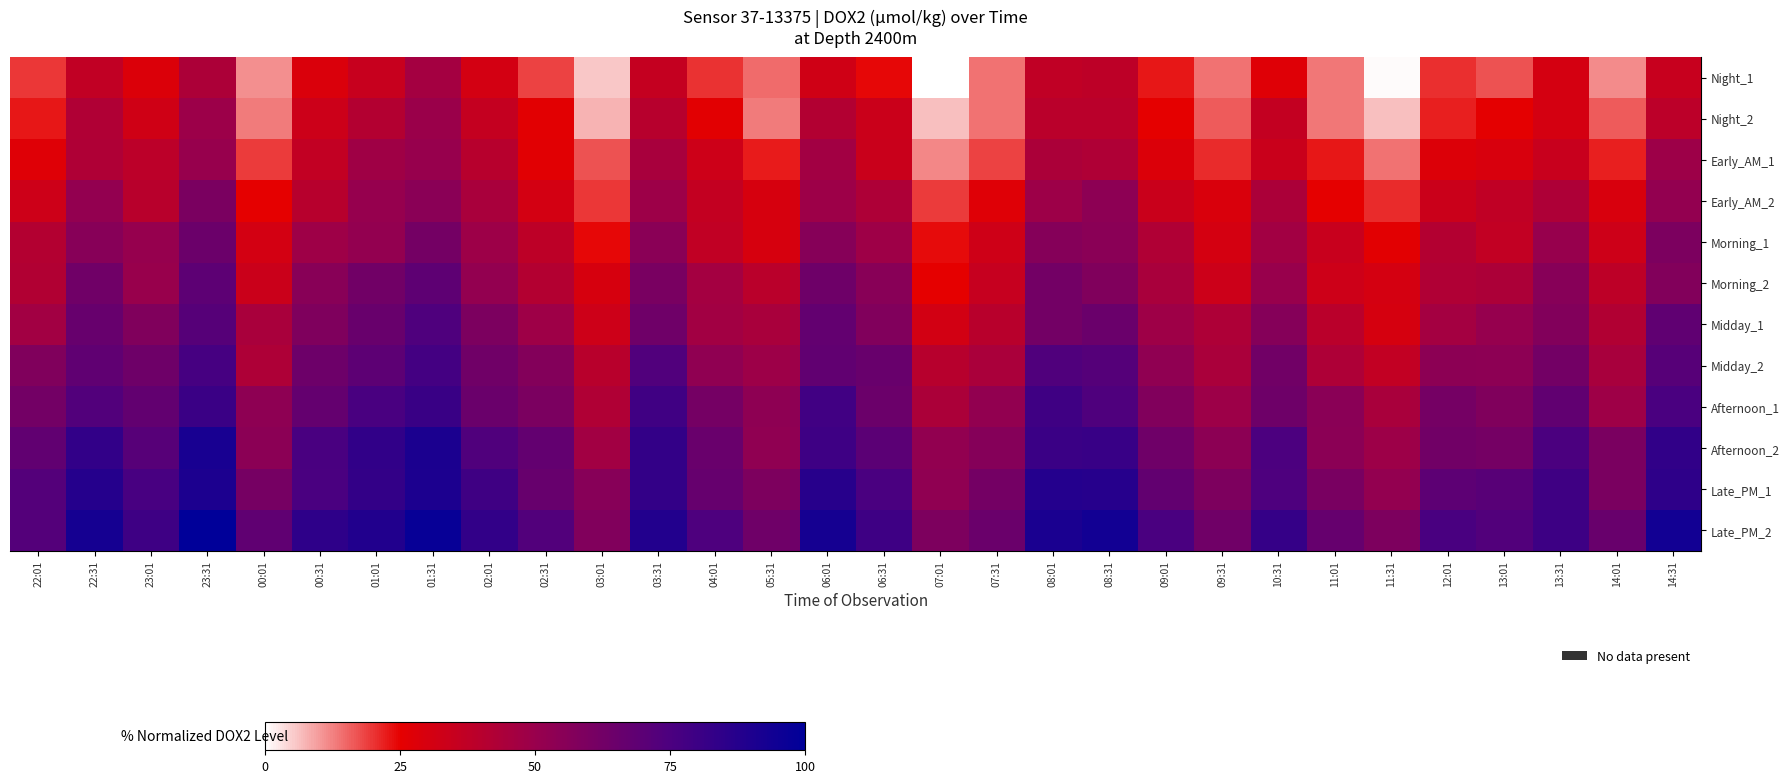

What is the maximum value shown in the chart?

100.0